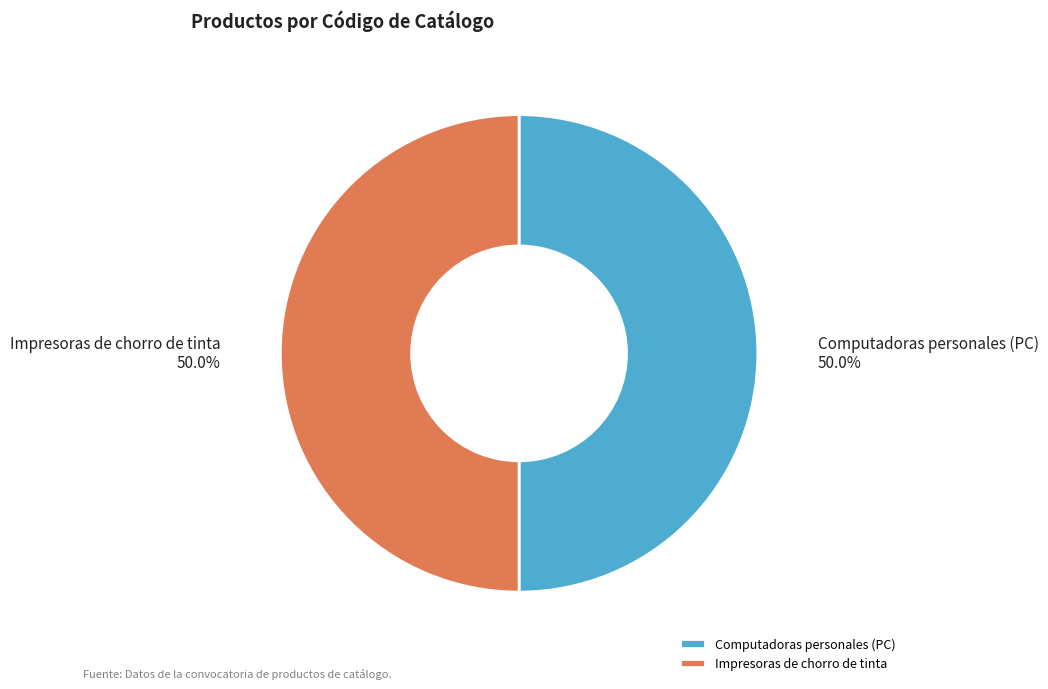

Approximately how many times larger is the value at Impresoras de chorro de tinta compared to Computadoras personales (PC)?

1.0